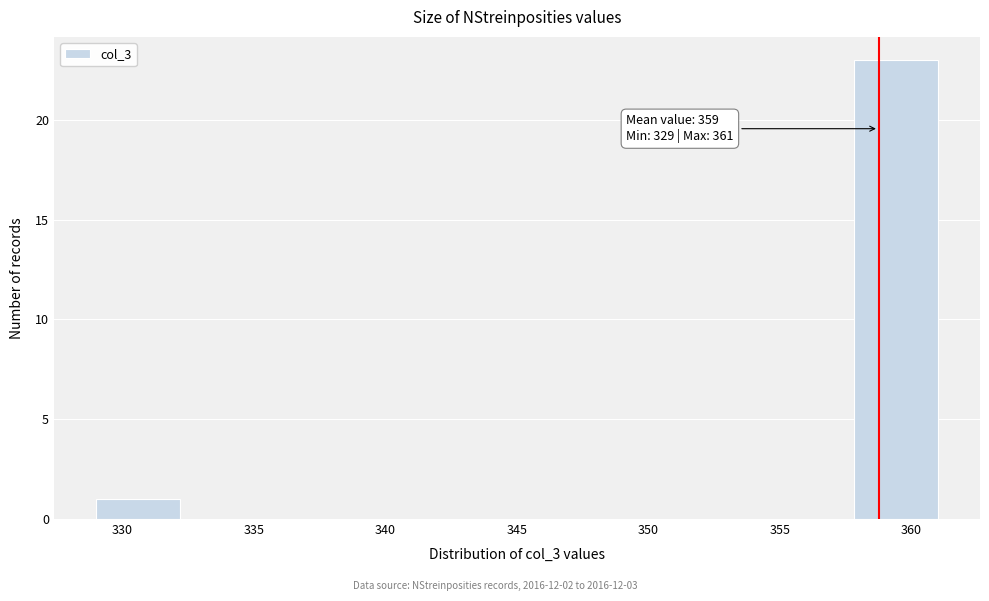

Over which range of the x-axis is the bar tallest?

357.8 to 361.0